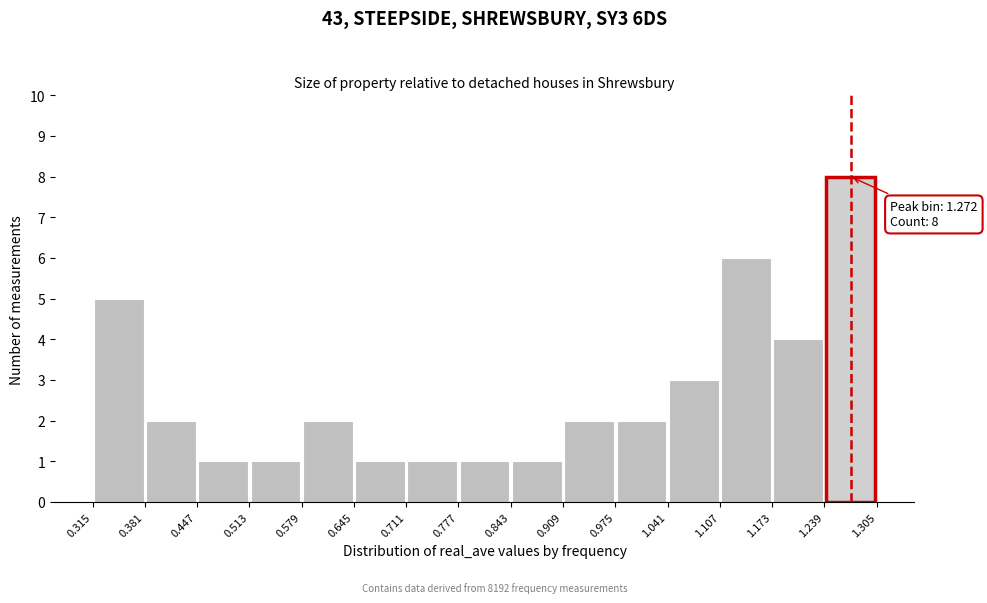

Over which range of the x-axis is the bar tallest?

1.239 to 1.305